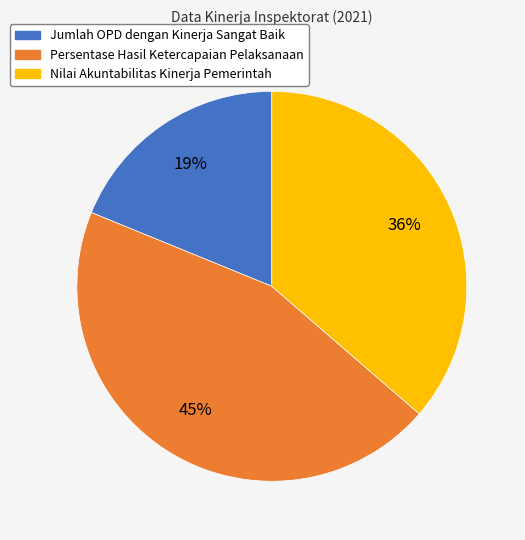

Which category has the biggest portion of the pie?

Persentase Hasil Ketercapaian Pelaksanaan